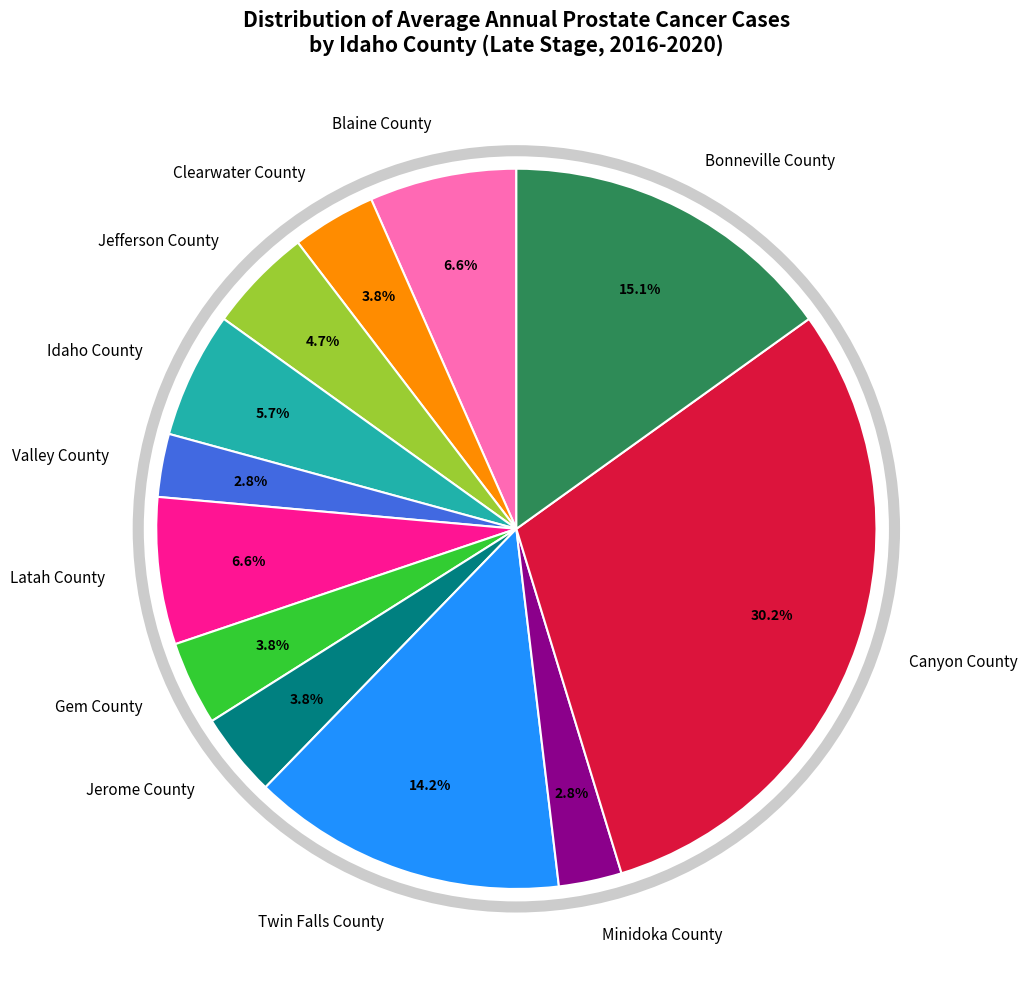

To the nearest percent, what is the difference between the Gem County and Idaho County slice percentages?

2%